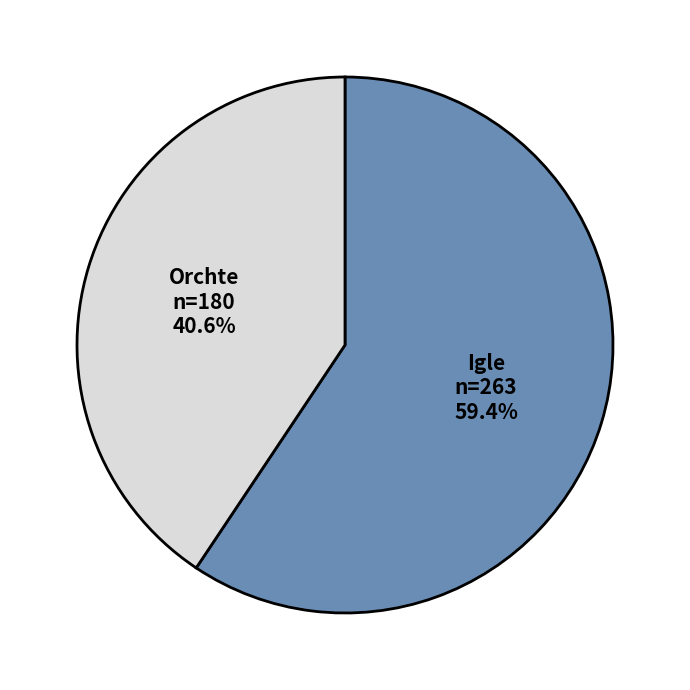

The Igle slice represents 66% of the pie. True or false?

False